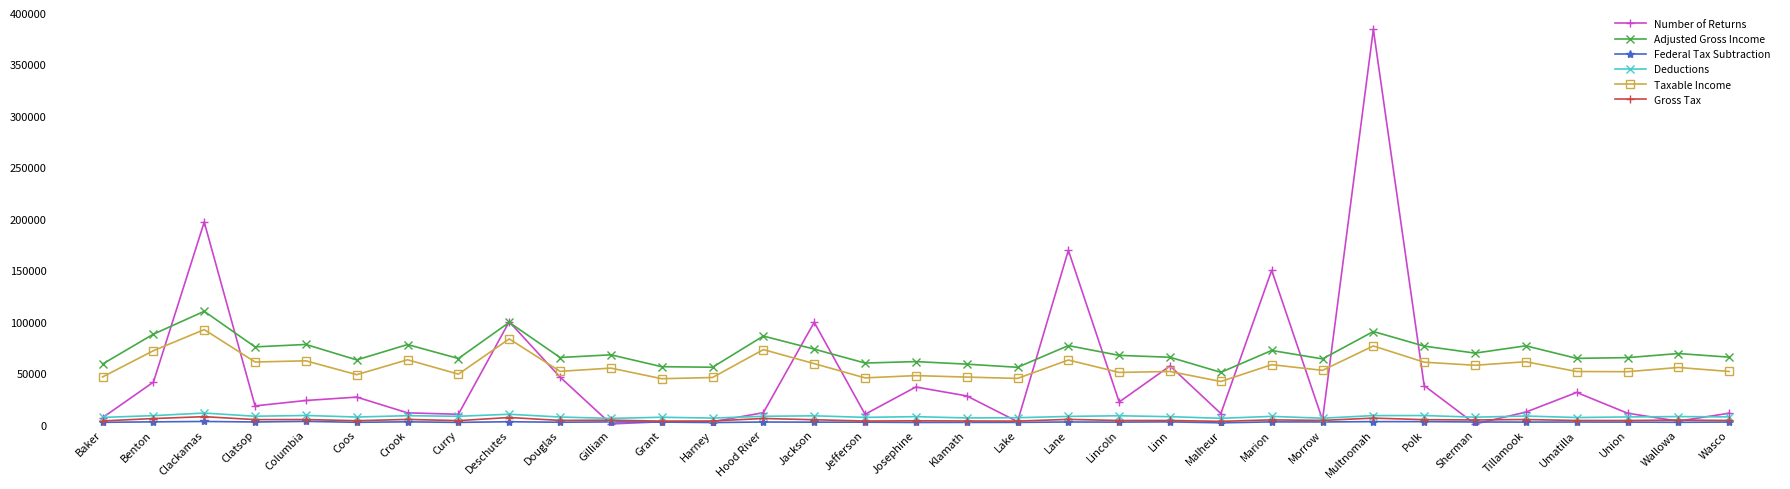

What is the highest value of the Taxable Income series?

92552